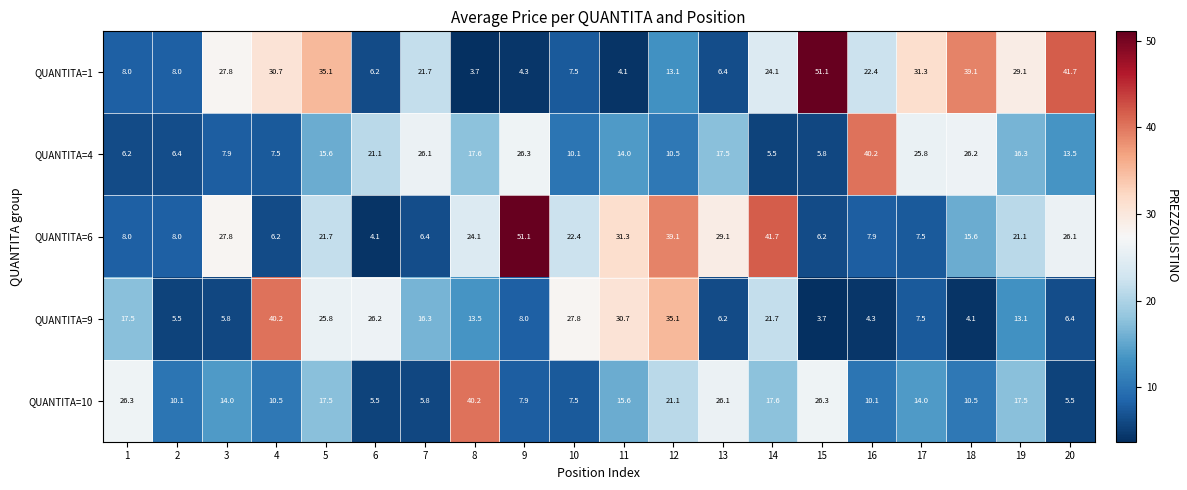

What is the average value of the QUANTITA=6 series?

20.3